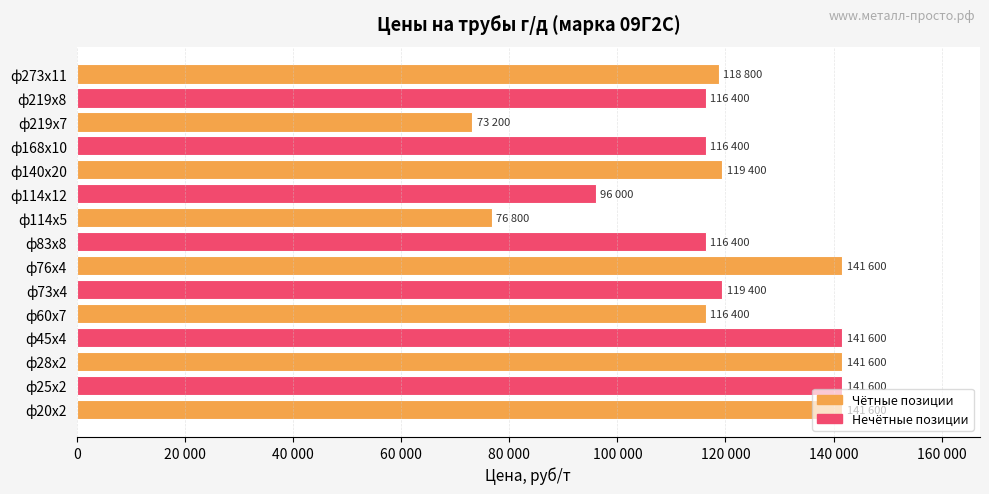

Does the chart contain any negative values?

No